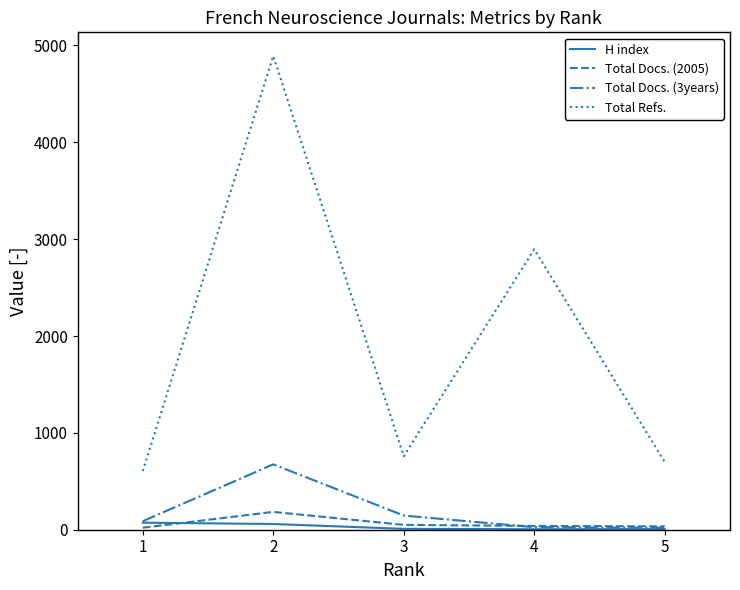

What are all the series names shown in the legend?

H index, Total Docs. (2005), Total Docs. (3years), Total Refs.